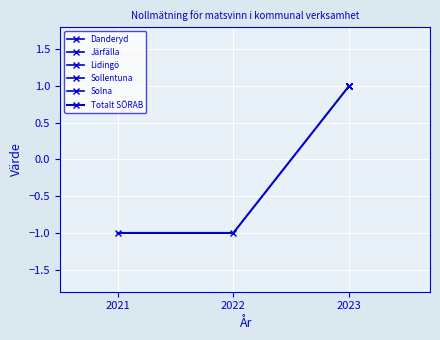

What is the maximum value shown in the chart?

1